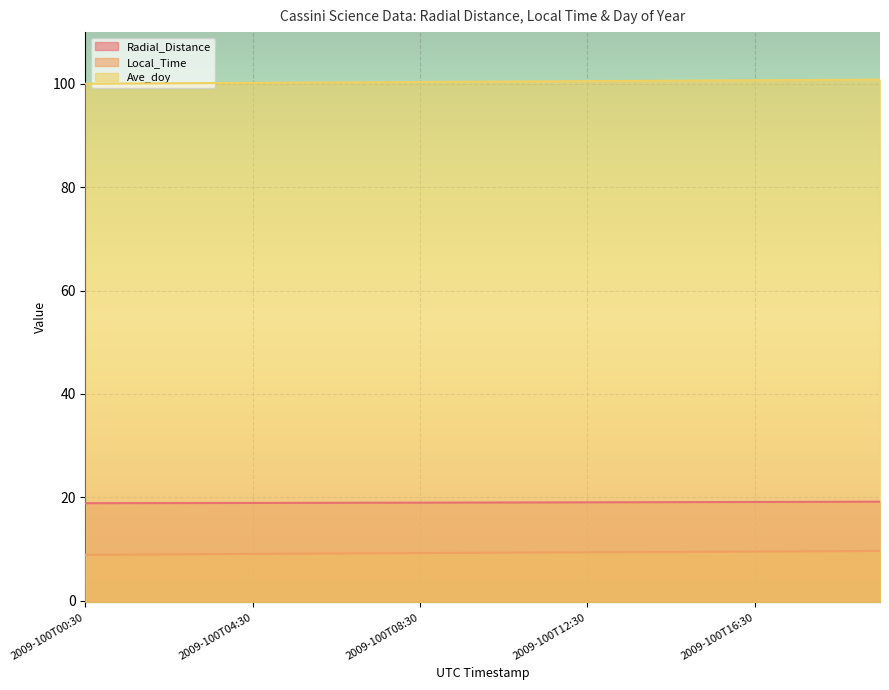

What is the label of the 2nd point from the left?

2009-100T01:30